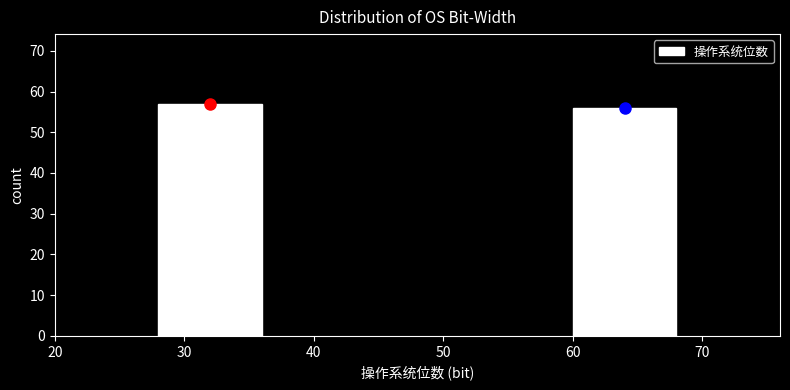

Reading right to left, extract all data points from this chart.

60=56	30=57